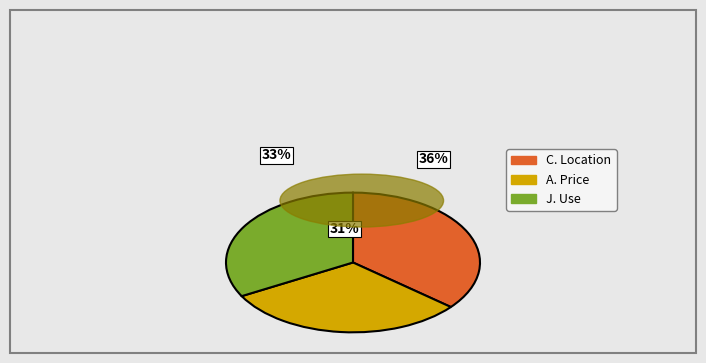

How many segments does this pie chart have?

3